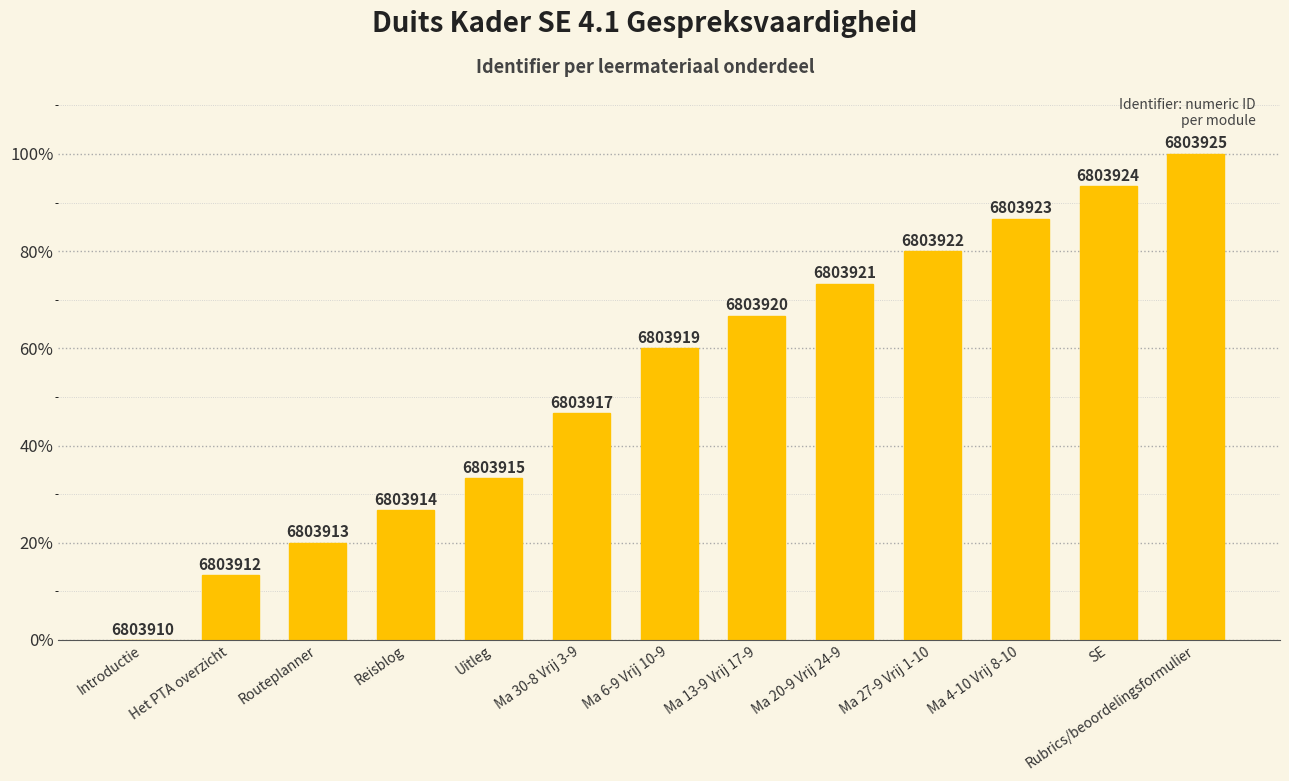

Where is the data nearest to the value 50?

Ma 30-8 Vrij 3-9